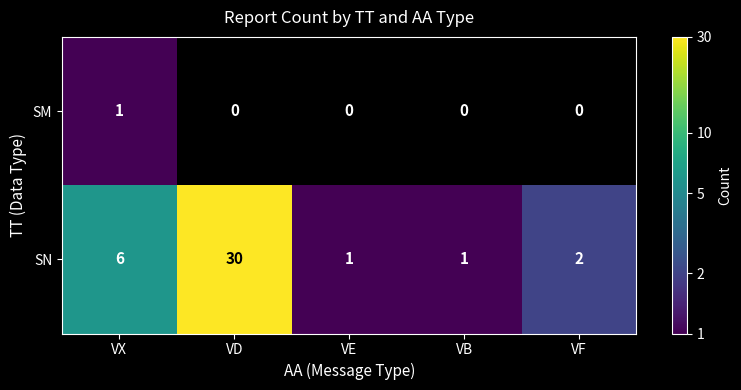

At how many categories does at least one series exceed 20?

1